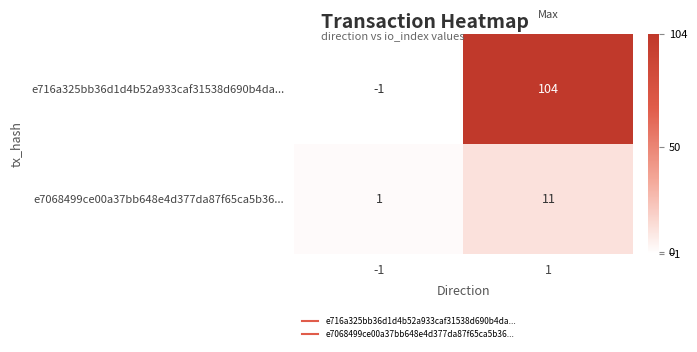

How many data points does each series have?

2